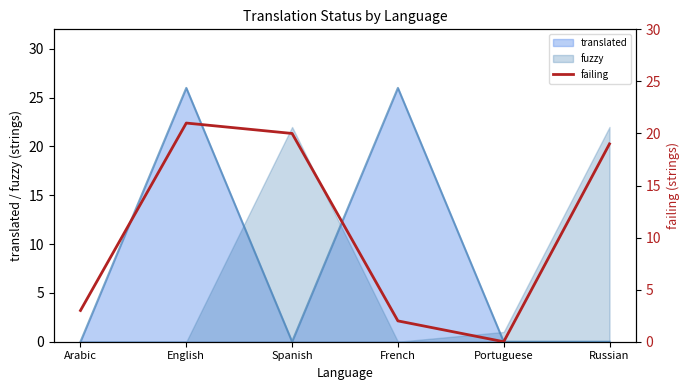

At which label does the data first exceed 19?

English